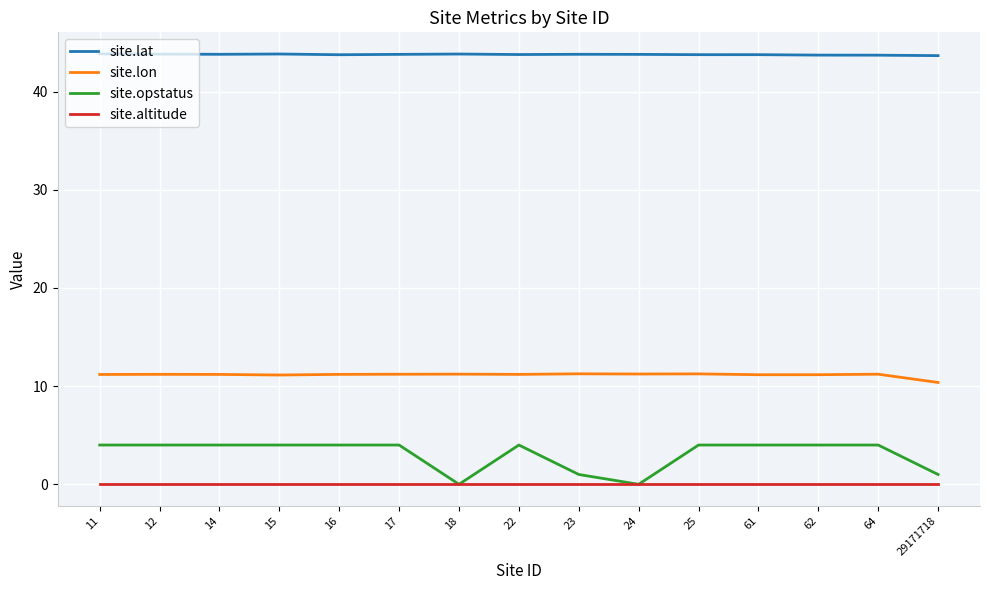

True or false: site.opstatus and site.lon intersect in this chart.

False